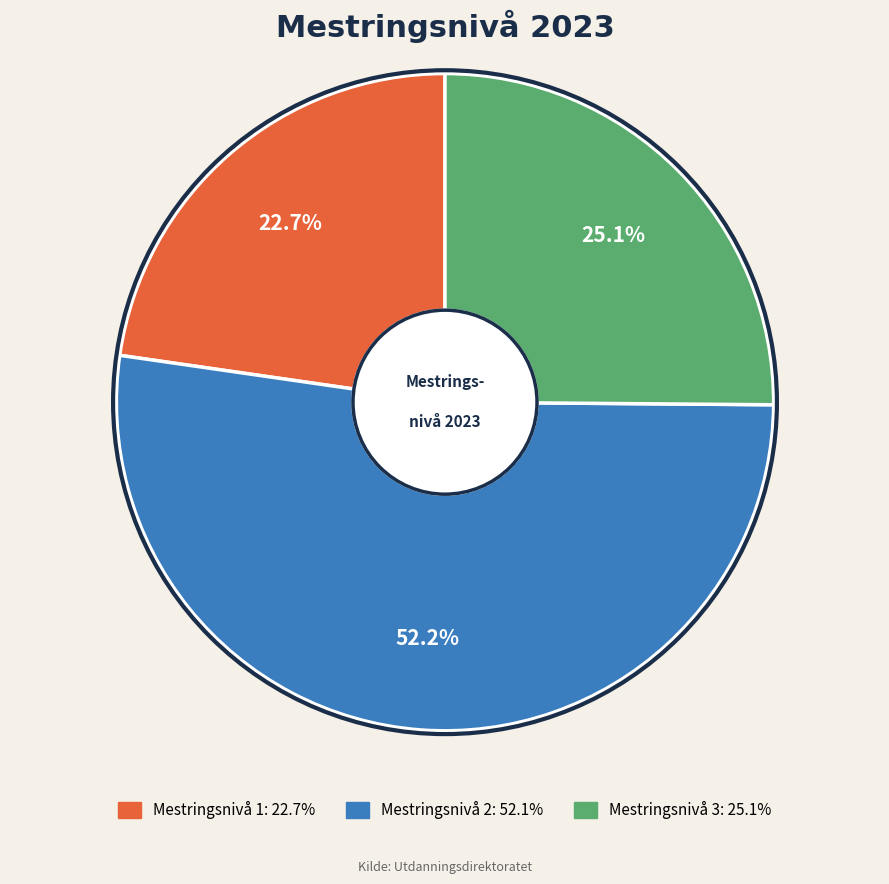

To the nearest percent, what portion does Mestringsnivå 3 represent?

25%